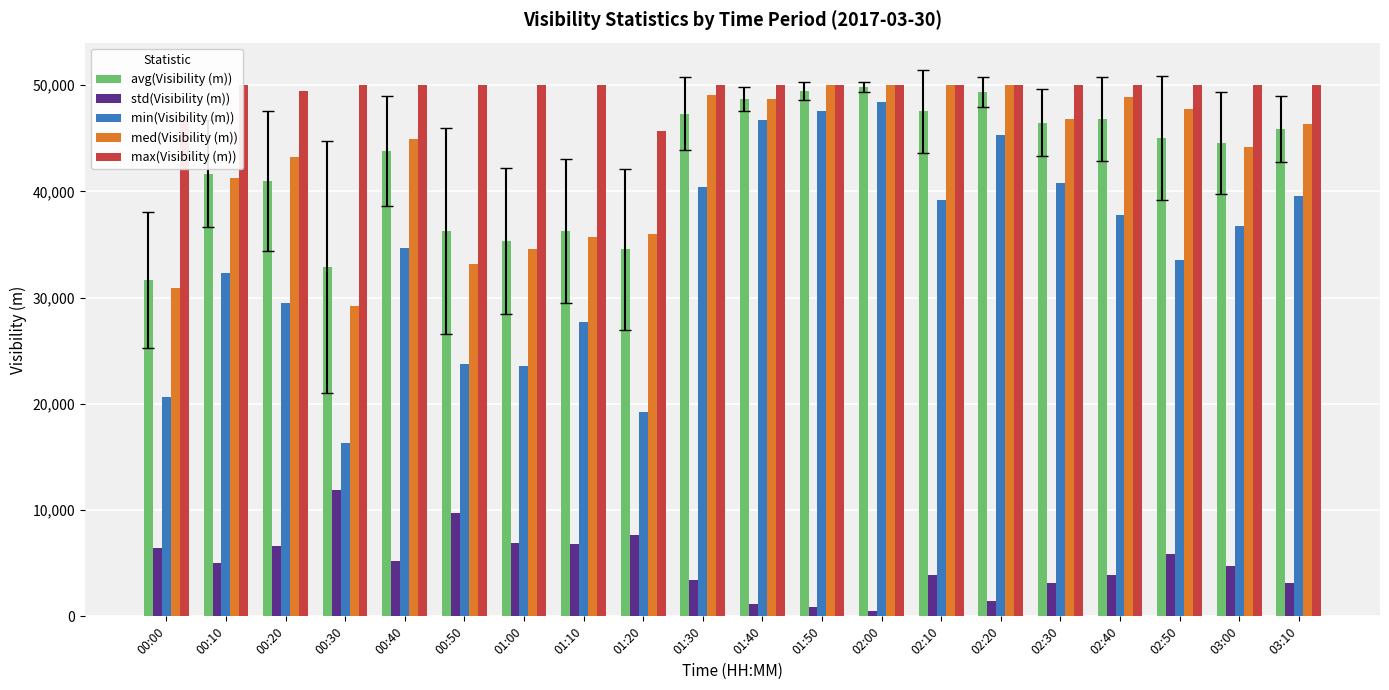

What is the sum of all avg(Visibility (m)) values?

854476